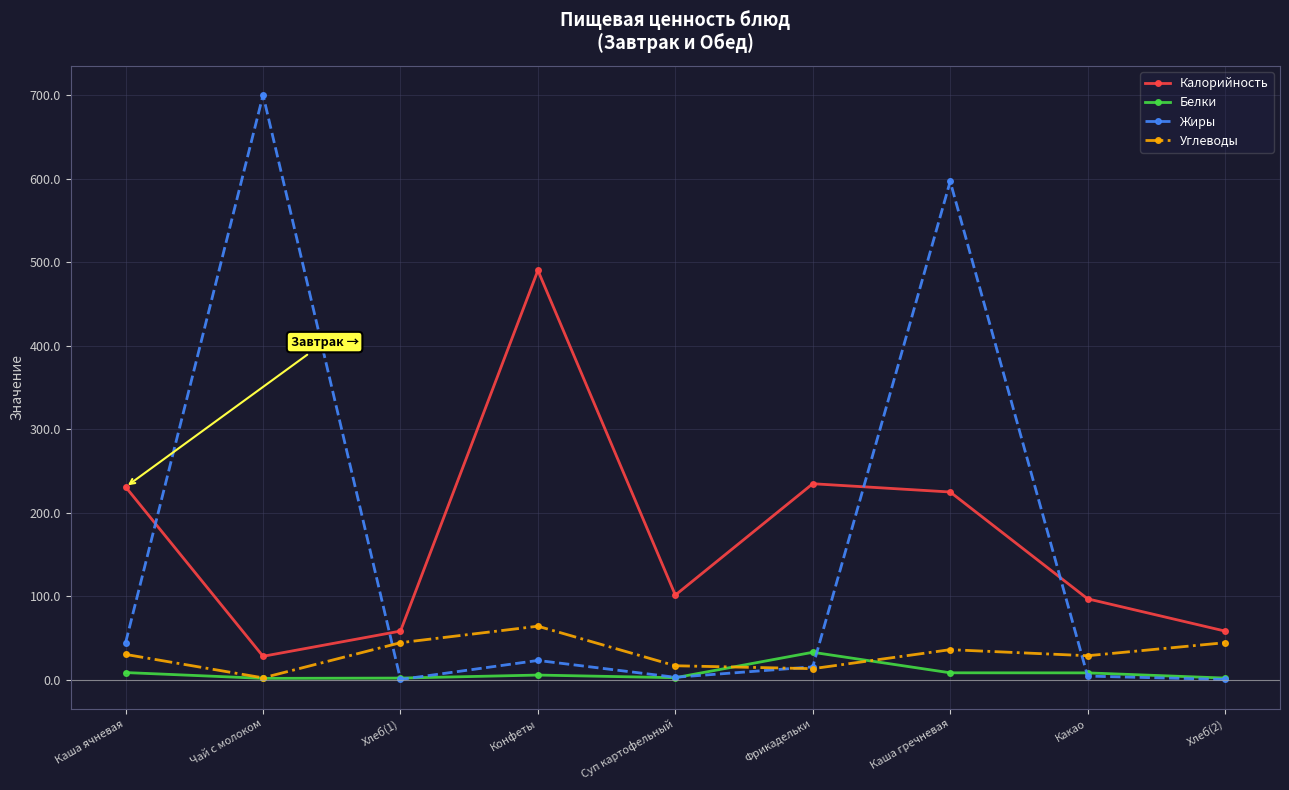

Which series has the largest total across all categories?

Калорийность